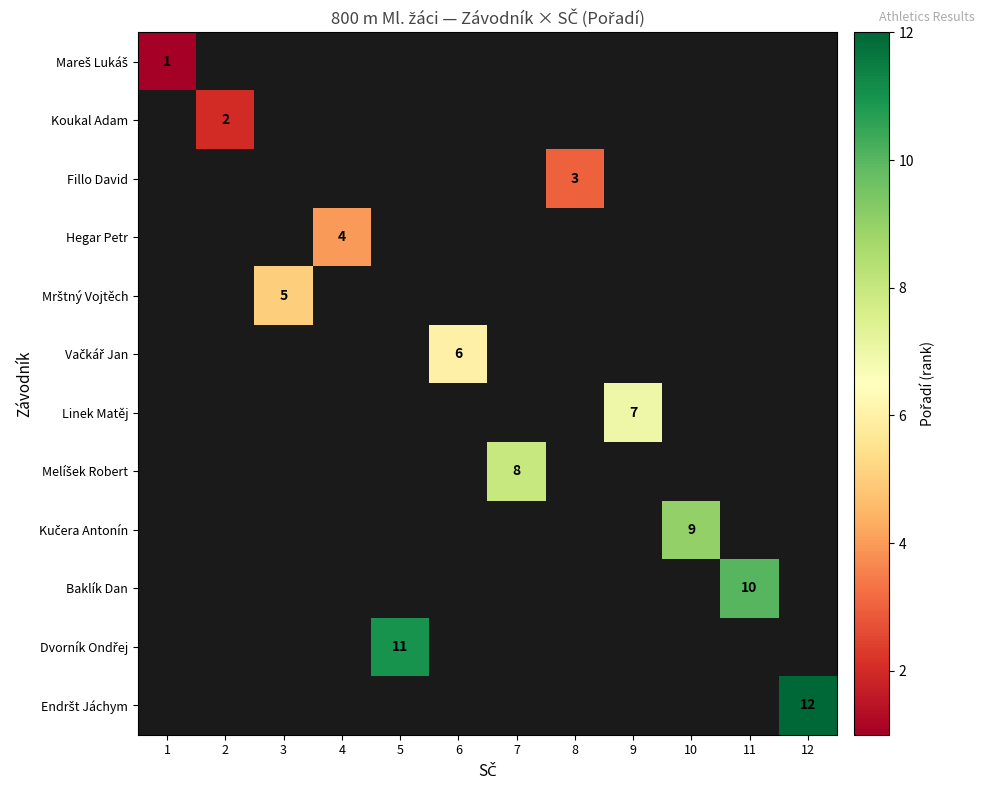

The value of Hegar Petr at 4 is 4. True or false?

True